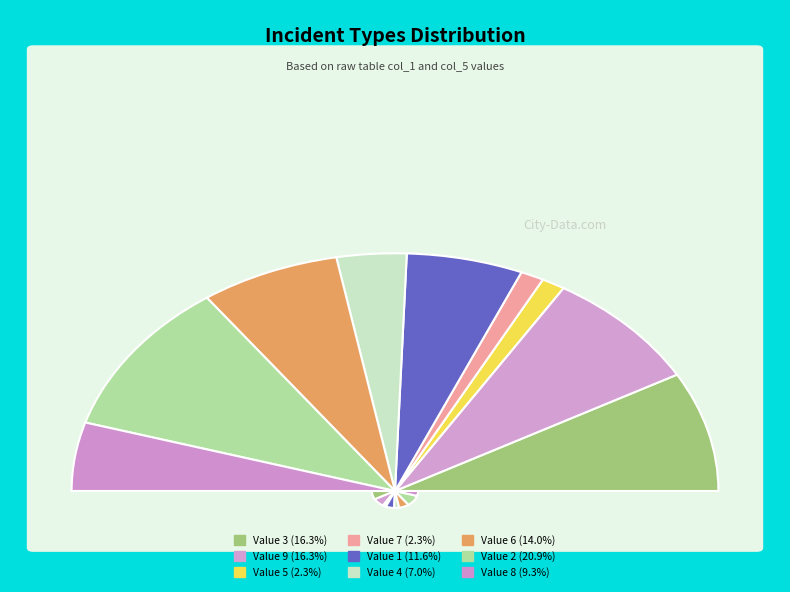

Rank the categories by value from highest to lowest.

2, 3, 9, 6, 1, 8, 4, 5, 7